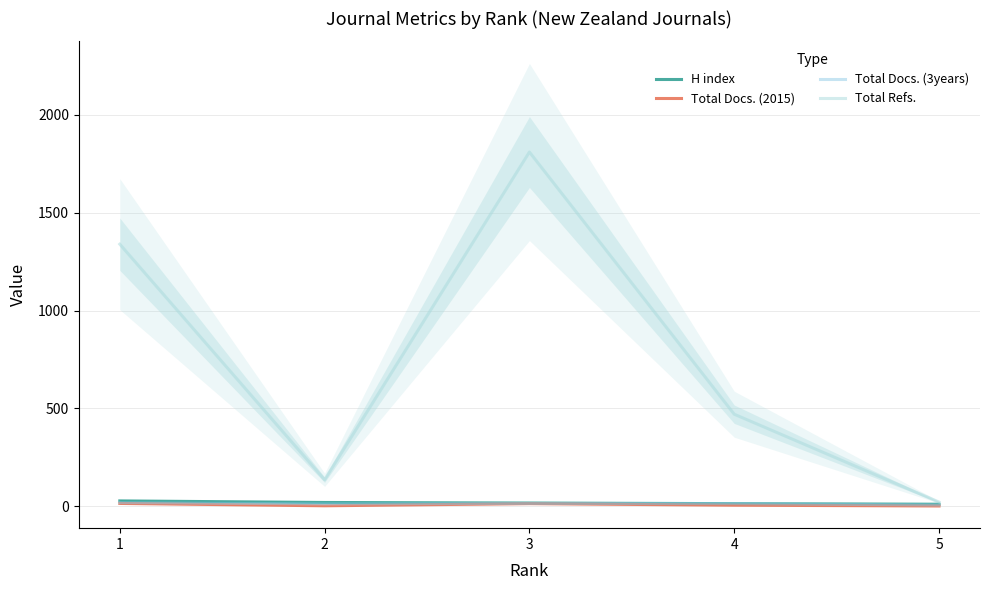

Count the number of categories in the chart.

5